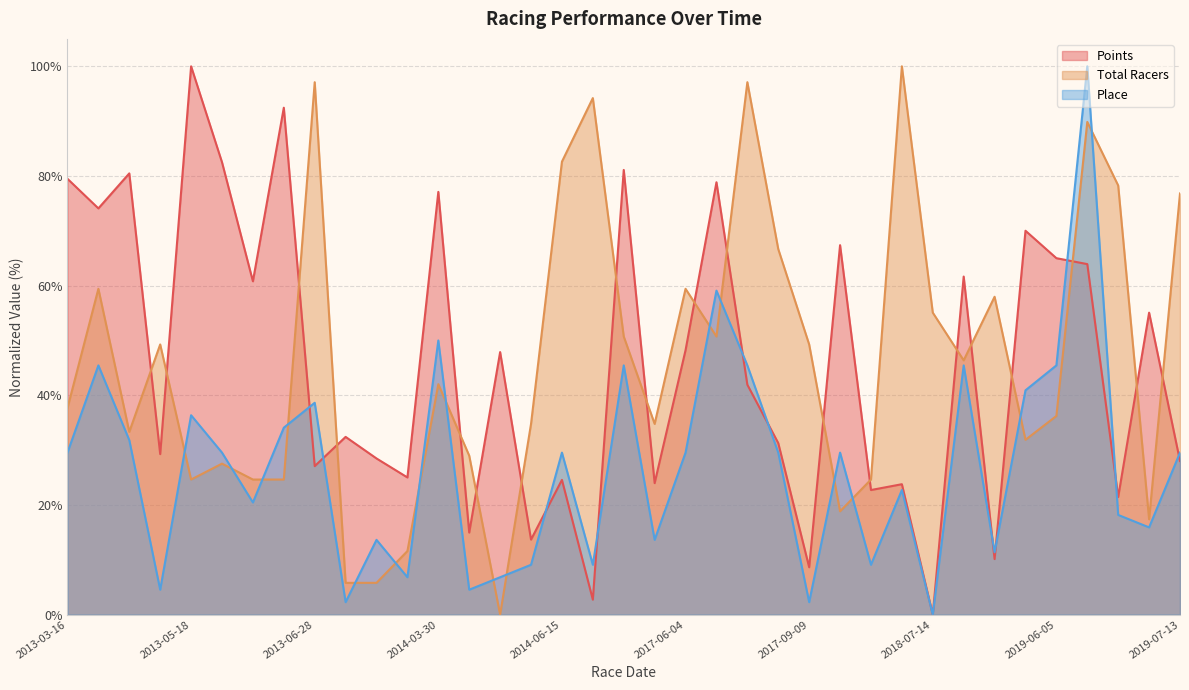

How many positive values does the Total Racers series have?

36